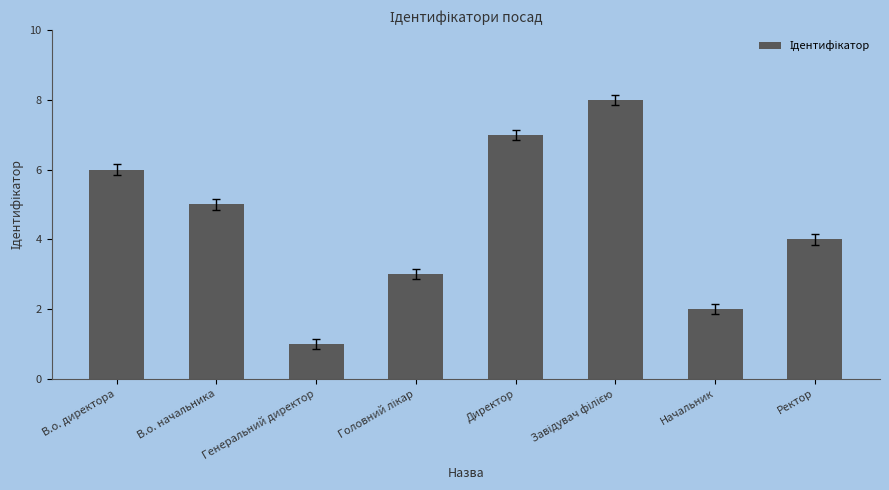

Does the chart contain any negative values?

No